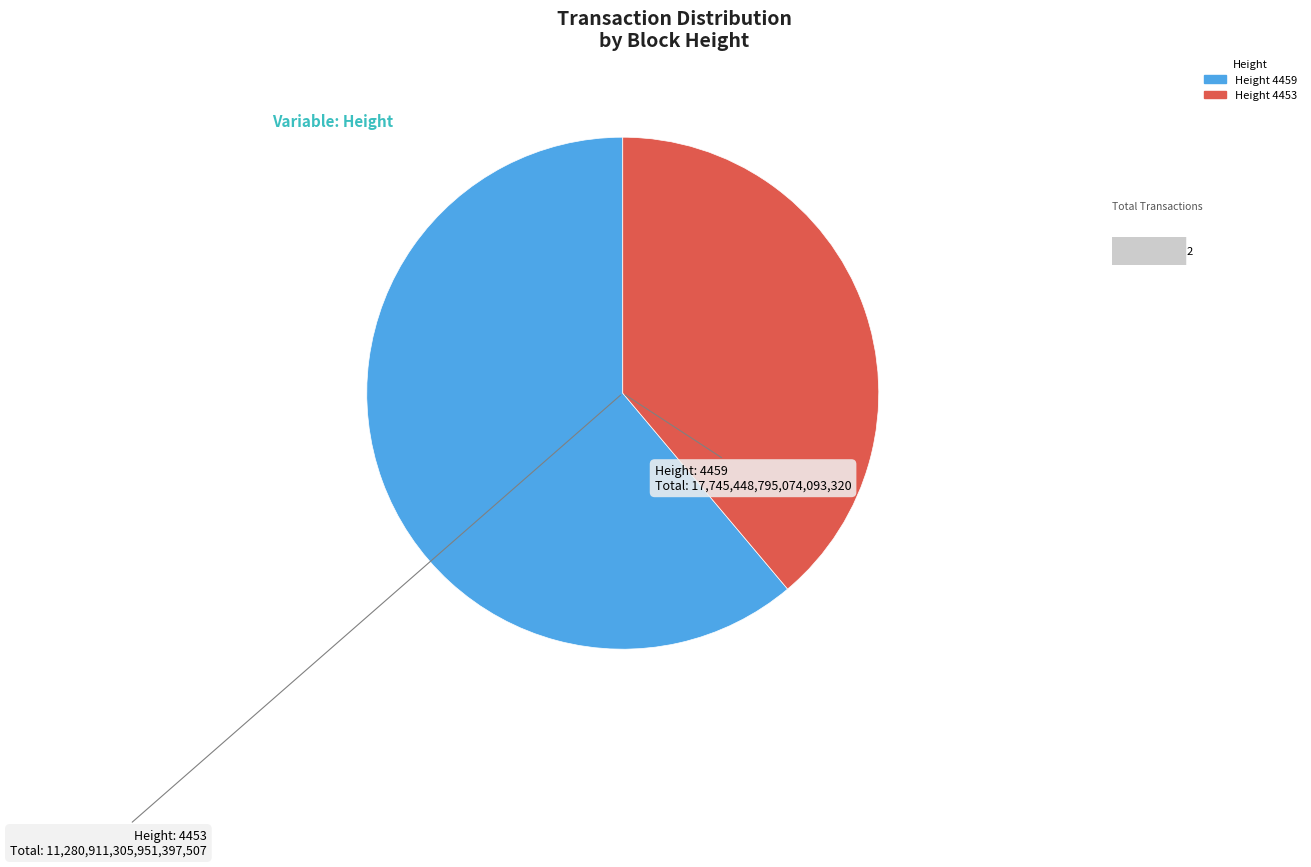

True or false: Height 4459 accounts for 48% of the total.

False